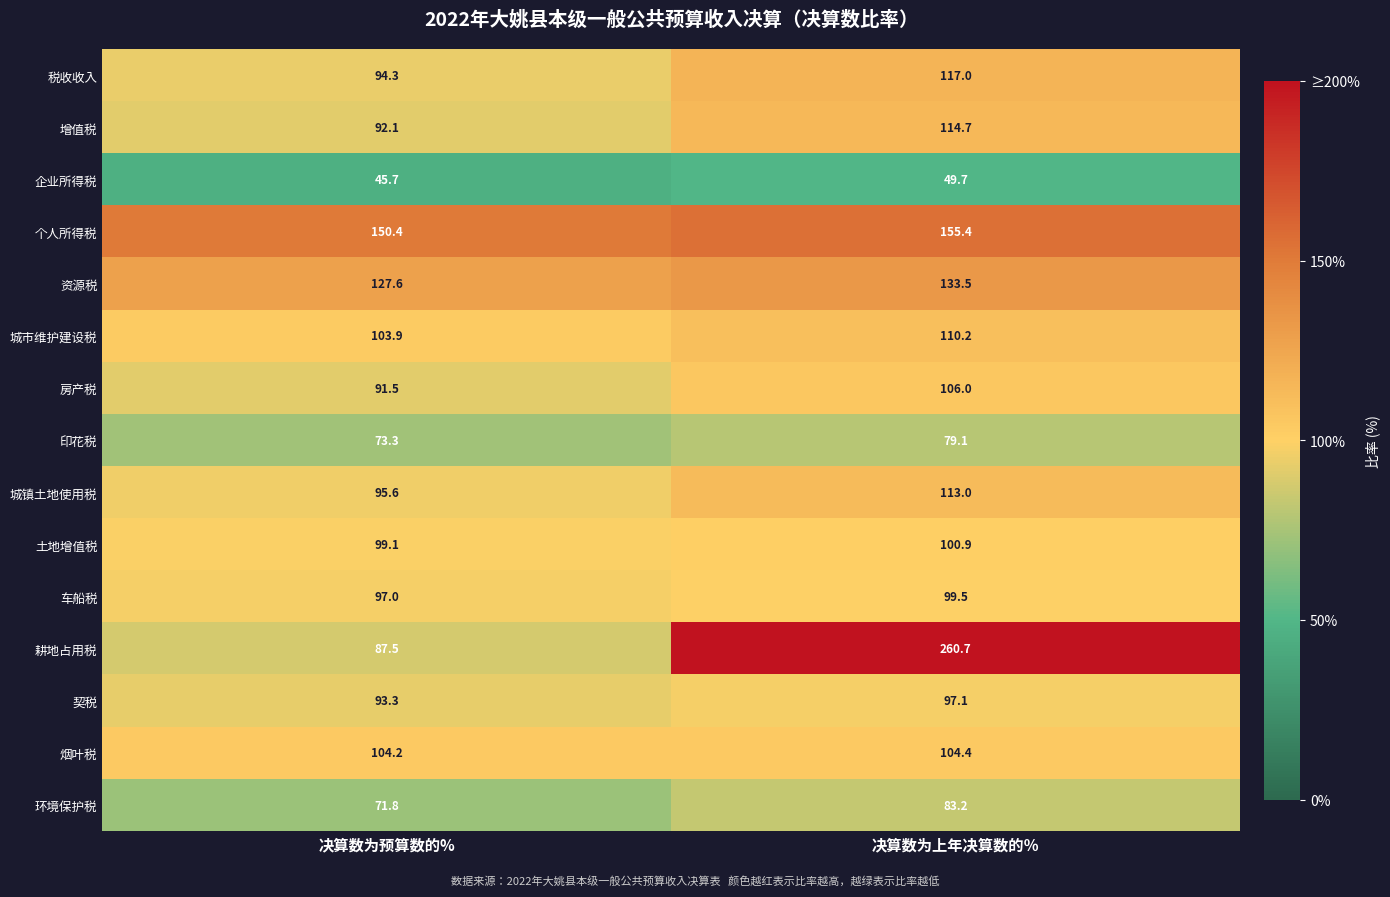

Reading left to right, list all the values displayed in this chart.

税收收入: 决算数为预算数的%=94.3	决算数为上年决算数的％=117.0
增值税: 决算数为预算数的%=92.1	决算数为上年决算数的％=114.7
企业所得税: 决算数为预算数的%=45.7	决算数为上年决算数的％=49.7
个人所得税: 决算数为预算数的%=150.4	决算数为上年决算数的％=155.4
资源税: 决算数为预算数的%=127.6	决算数为上年决算数的％=133.5
城市维护建设税: 决算数为预算数的%=103.9	决算数为上年决算数的％=110.2
房产税: 决算数为预算数的%=91.5	决算数为上年决算数的％=106.0
印花税: 决算数为预算数的%=73.3	决算数为上年决算数的％=79.1
城镇土地使用税: 决算数为预算数的%=95.6	决算数为上年决算数的％=113.0
土地增值税: 决算数为预算数的%=99.1	决算数为上年决算数的％=100.9
车船税: 决算数为预算数的%=97.0	决算数为上年决算数的％=99.5
耕地占用税: 决算数为预算数的%=87.5	决算数为上年决算数的％=260.7
契税: 决算数为预算数的%=93.3	决算数为上年决算数的％=97.1
烟叶税: 决算数为预算数的%=104.2	决算数为上年决算数的％=104.4
环境保护税: 决算数为预算数的%=71.8	决算数为上年决算数的％=83.2